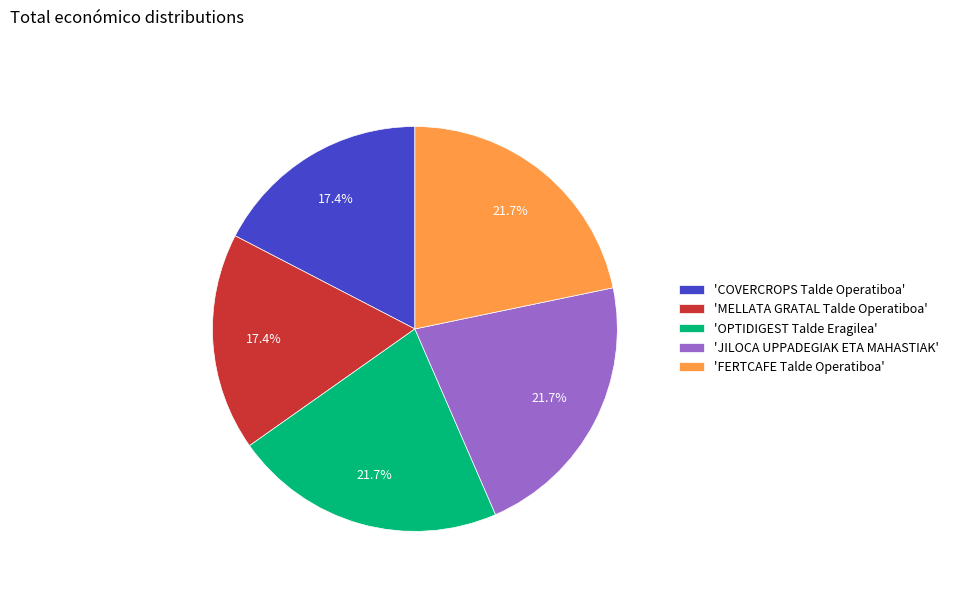

Is 'COVERCROPS Talde Operatiboa' the majority of the pie?

No